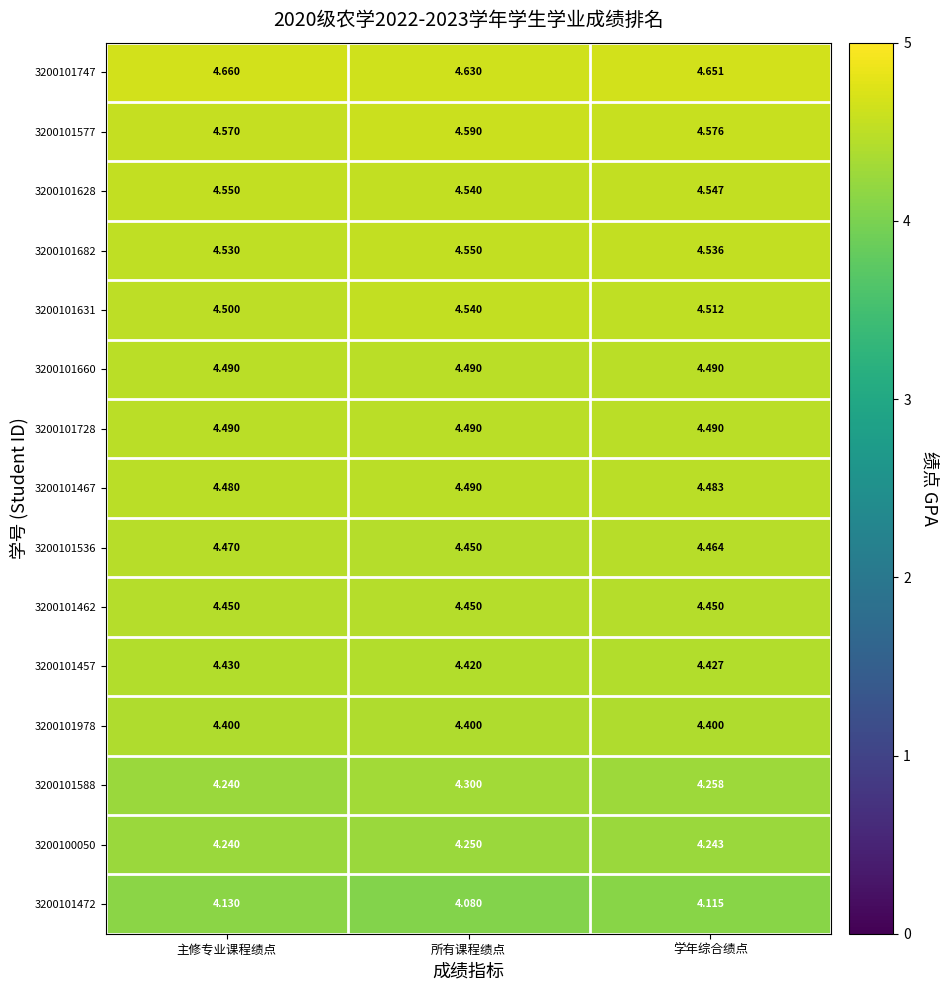

At which label is 3200101472 closest to 4?

所有课程绩点